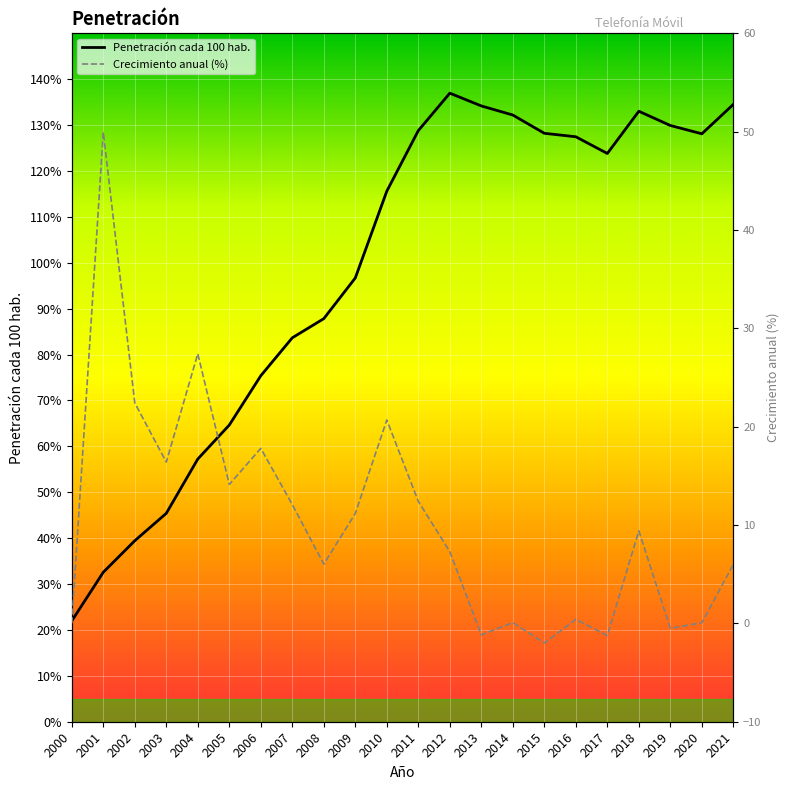

True or false: Crecimiento anual (%) has more than 0 interior local peaks.

True